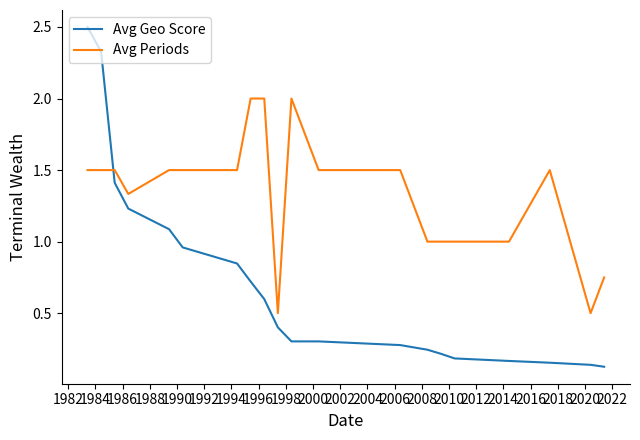

True or false: Avg Periods and Avg Geo Score cross at least once.

True